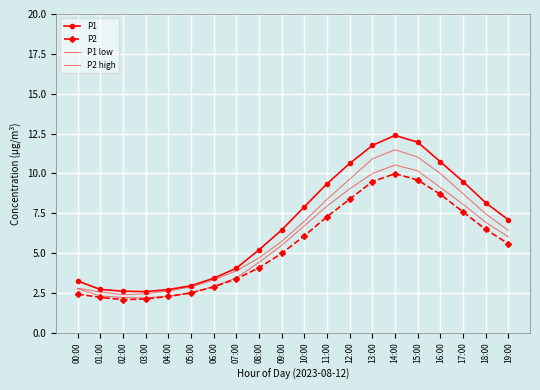

At which category is the sum across all series the highest?

14:00